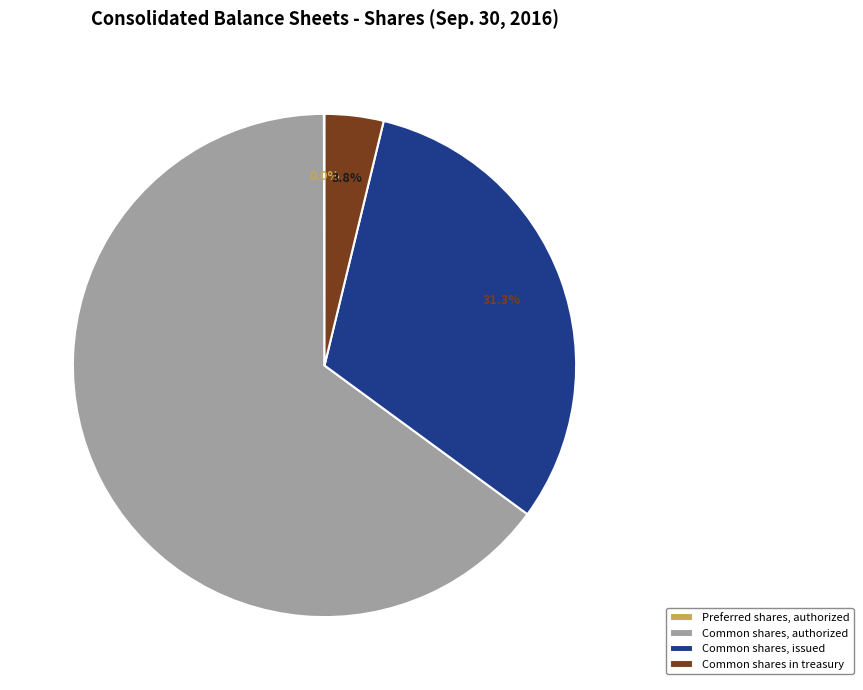

To the nearest percent, what is the combined percentage of Common shares, issued and Common shares, authorized?

96%